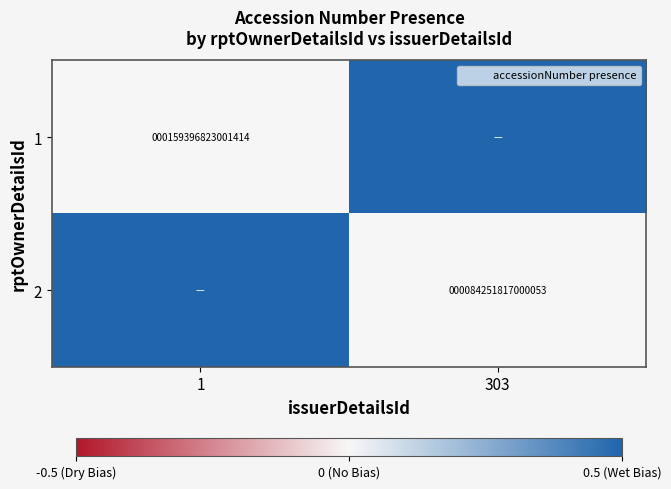

Rank the categories by 1 value from highest to lowest.

303, 1